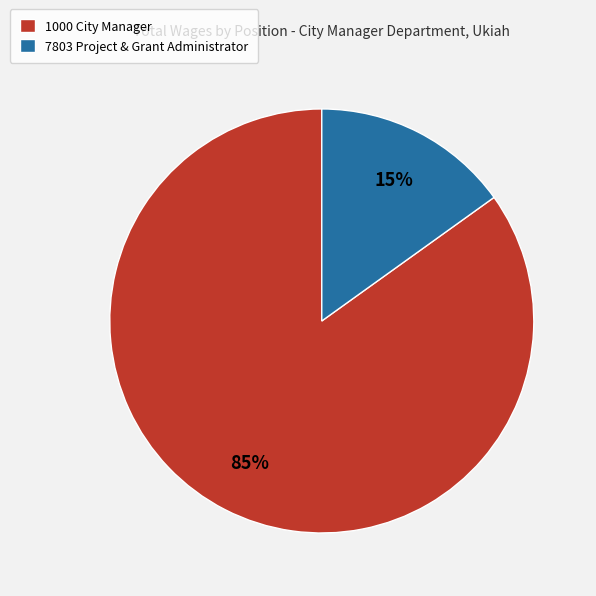

How many slices are in this pie chart?

2